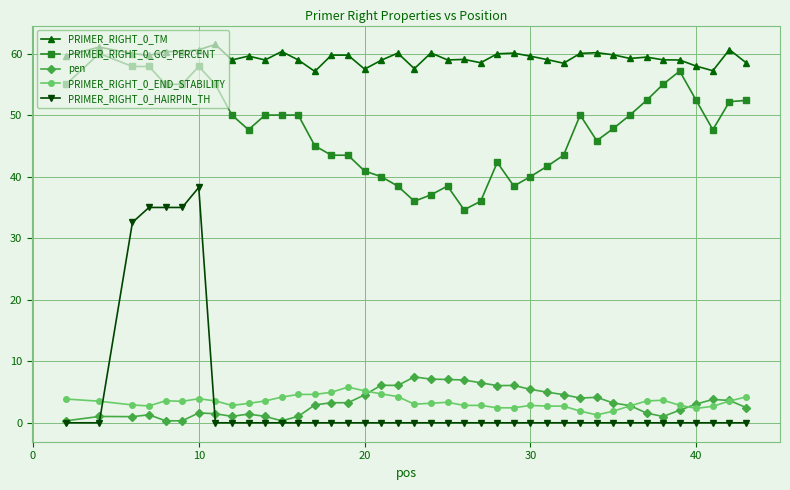

What is the value of the PRIMER_RIGHT_0_GC_PERCENT point at the 21st from the left?

37.0